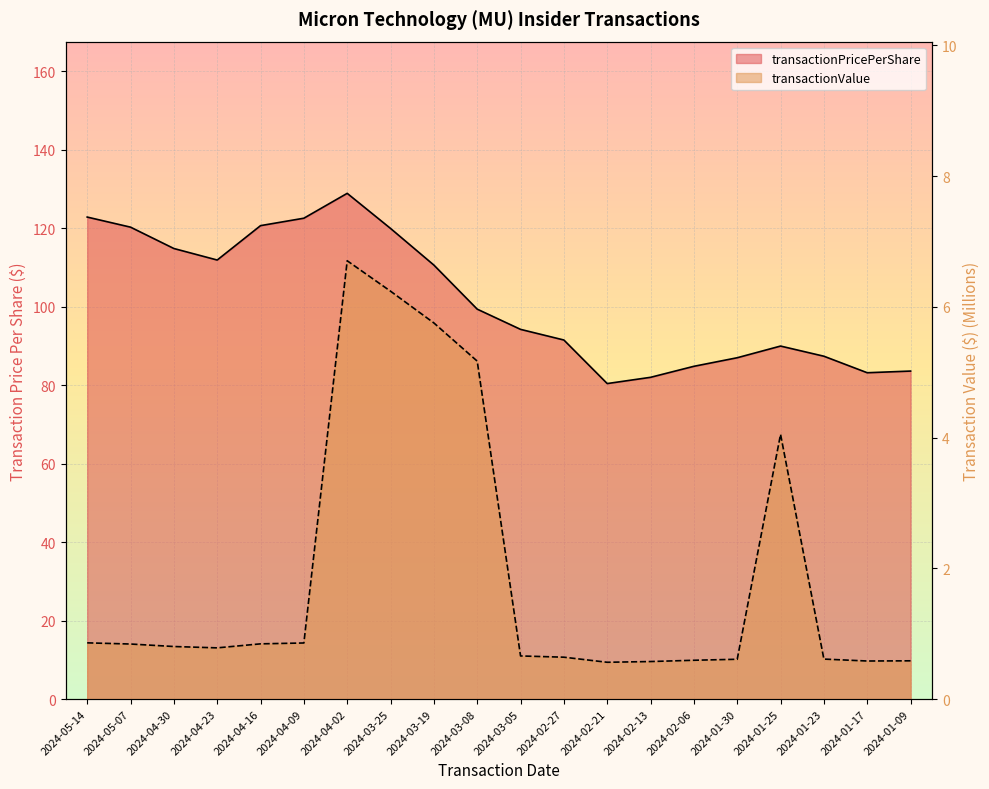

What position from the left is 2024-02-06?

15